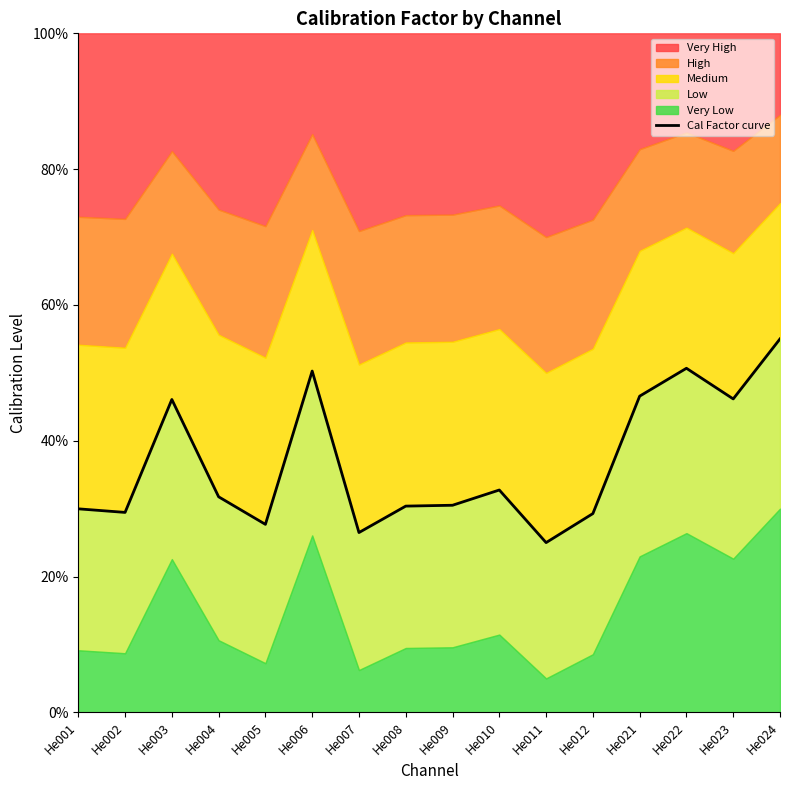

What is the difference between the maximum and minimum values?

30.0